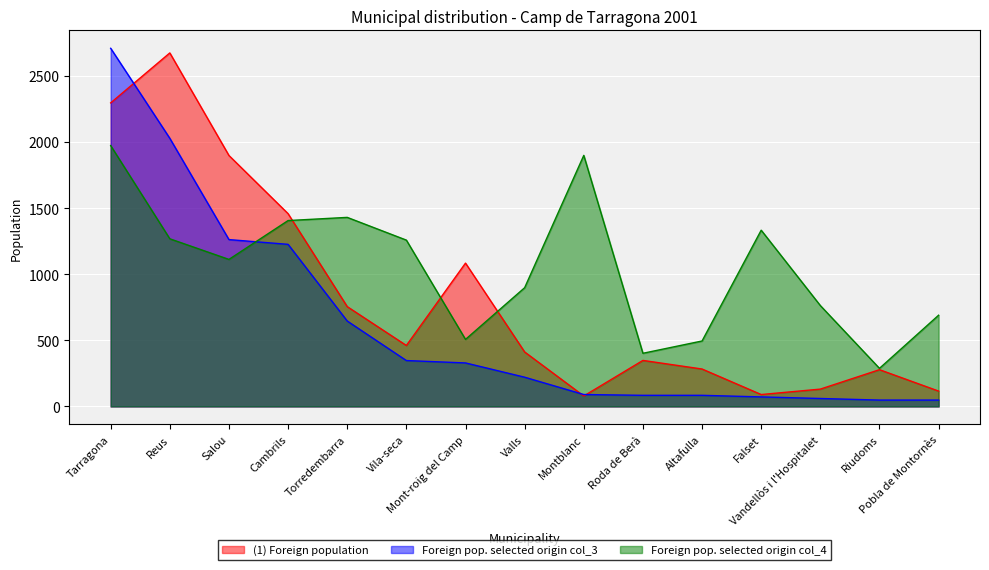

Which series ends up on top after the final intersection of Foreign pop. selected origin col_4 and (1) Foreign population?

Foreign pop. selected origin col_4